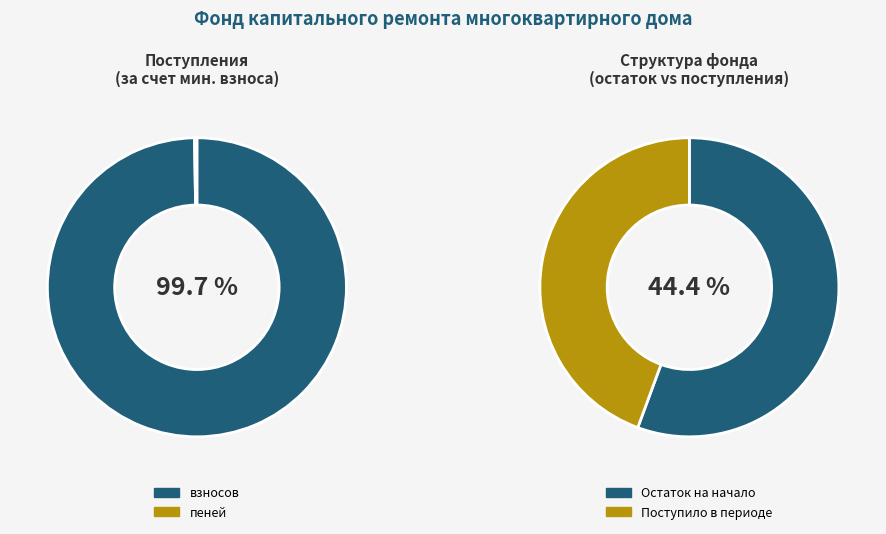

Which series has the widest spread of values?

за счет минимального взноса